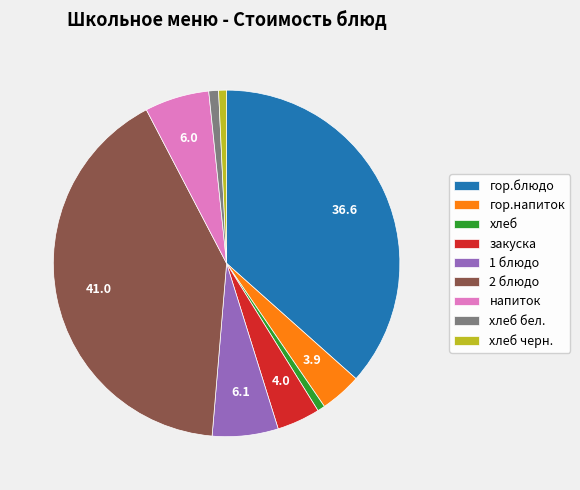

Do гор.напиток and закуска together represent more than half of the pie?

No